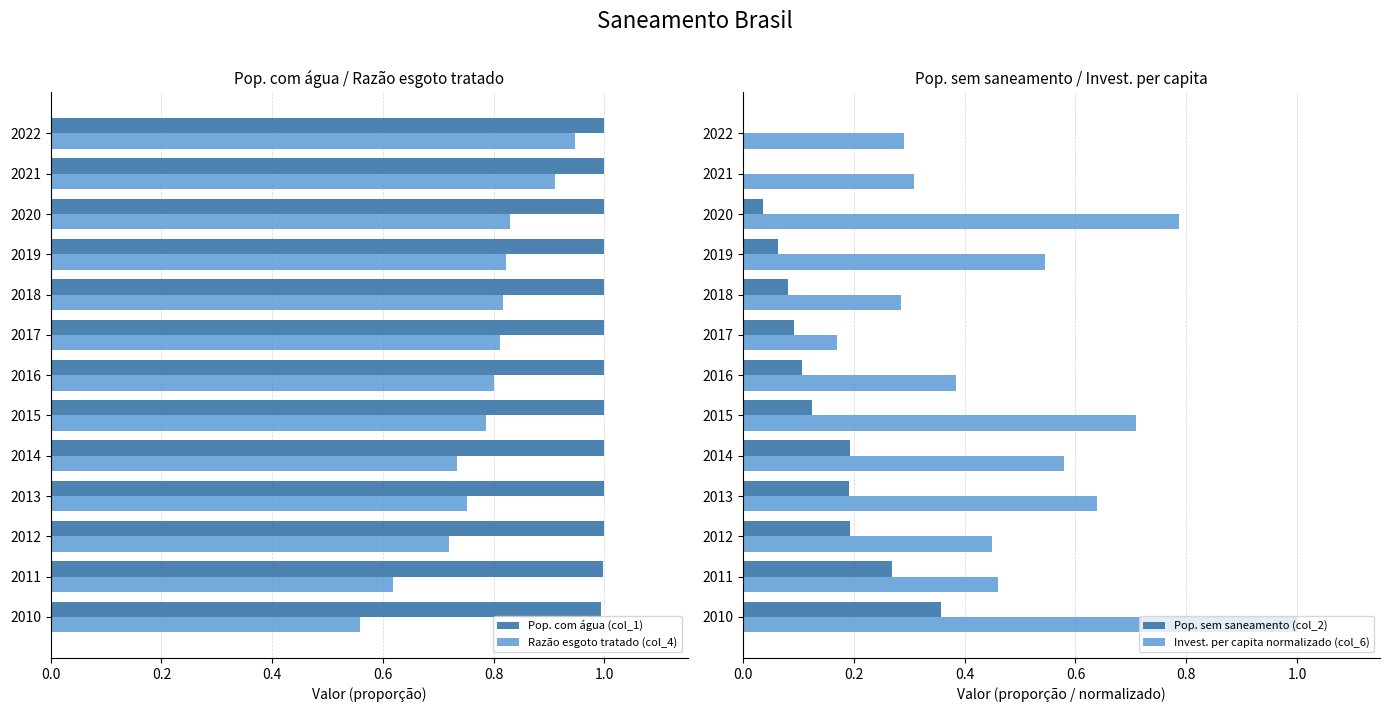

What is the sum of all Razão esgoto tratado (col_4) values?

10.1